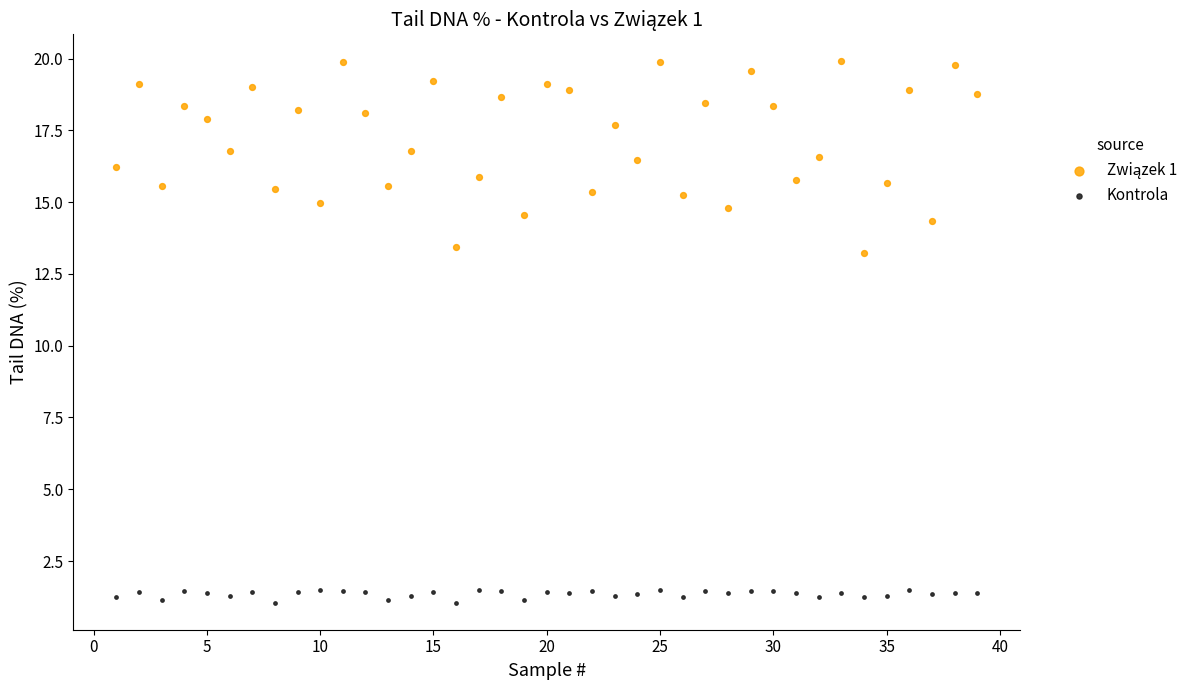

Across all data points, what is the range of X values (max minus min)?

38.0